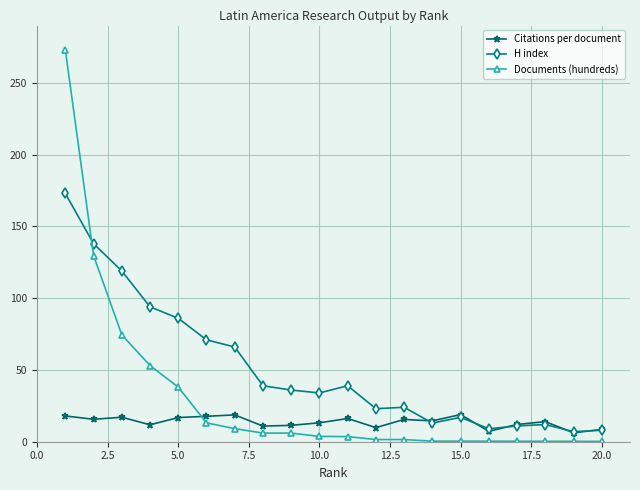

Count the number of categories in the chart.

20